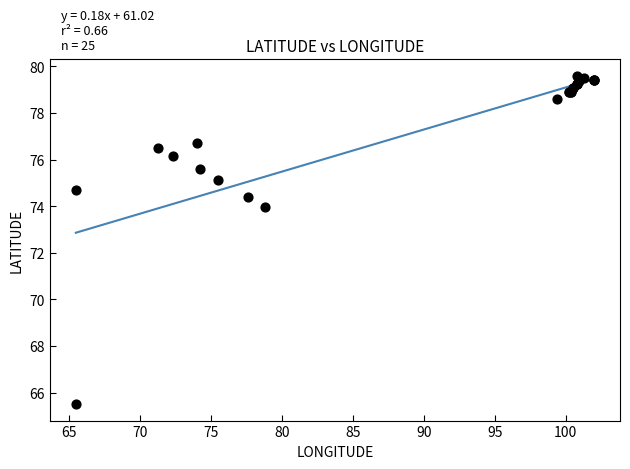

What Y value in the scatter plot is closest to 72?

74.0